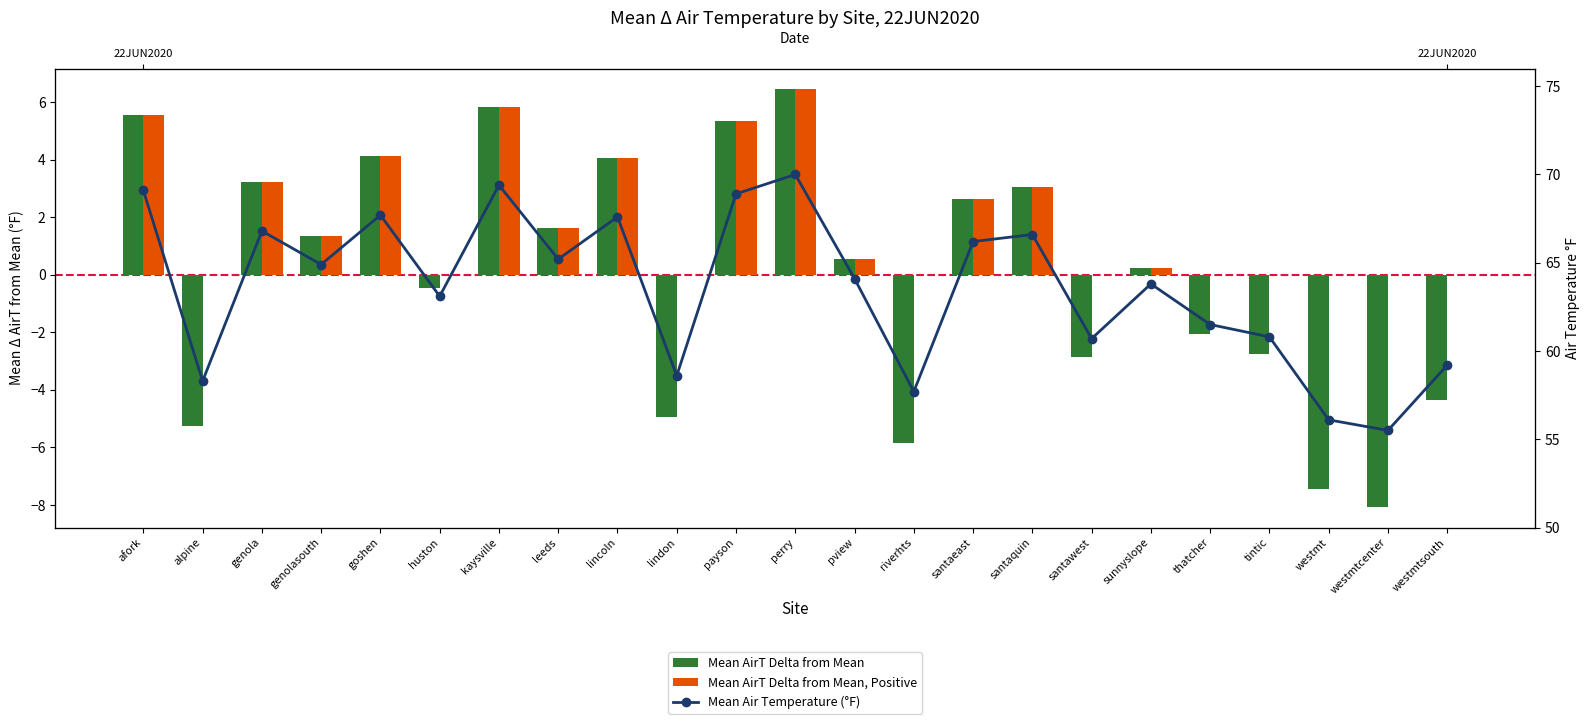

What is the value of the Mean Air Temperature (°F) bar at the 16th from the left?

66.6